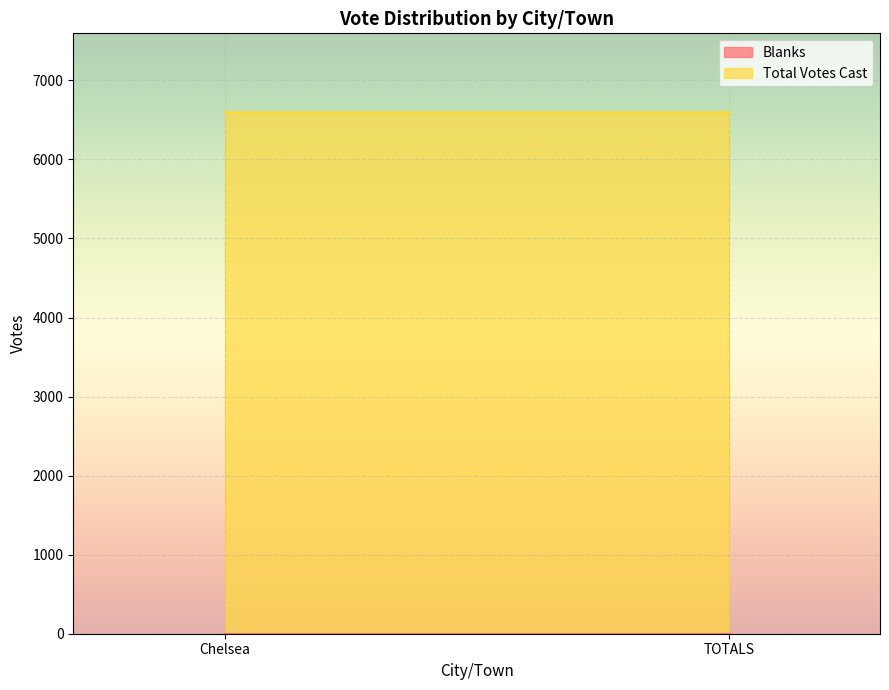

At which label is Total Votes Cast closest to 6604?

Chelsea